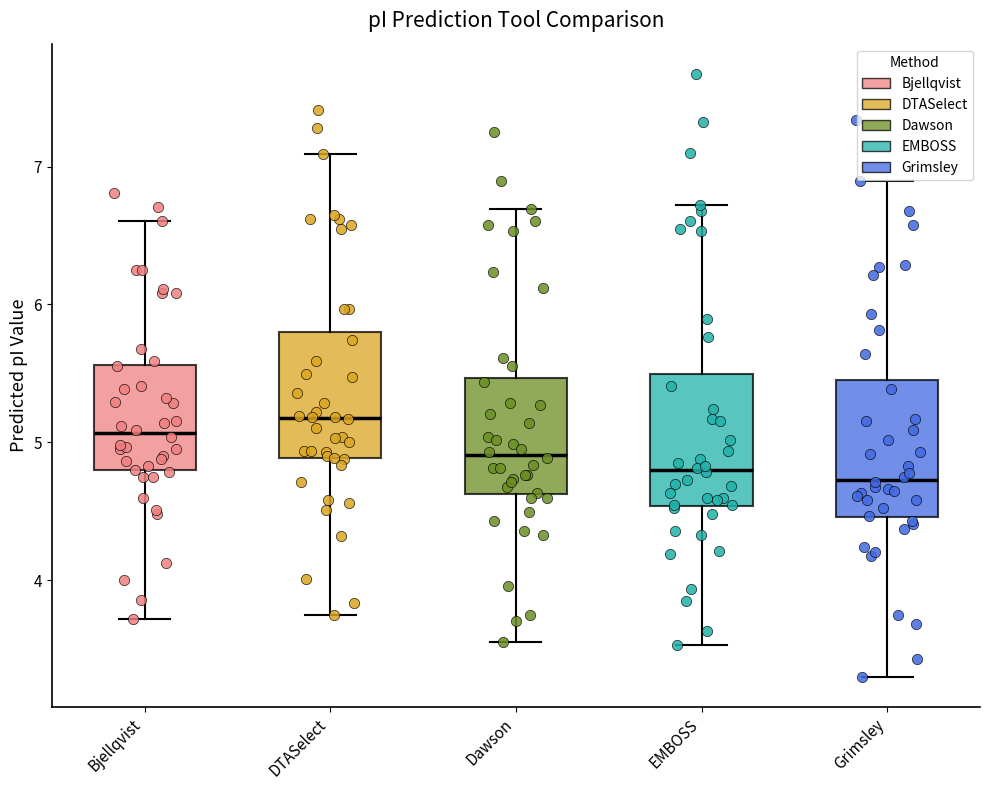

Which box has the highest median line?

DTASelect